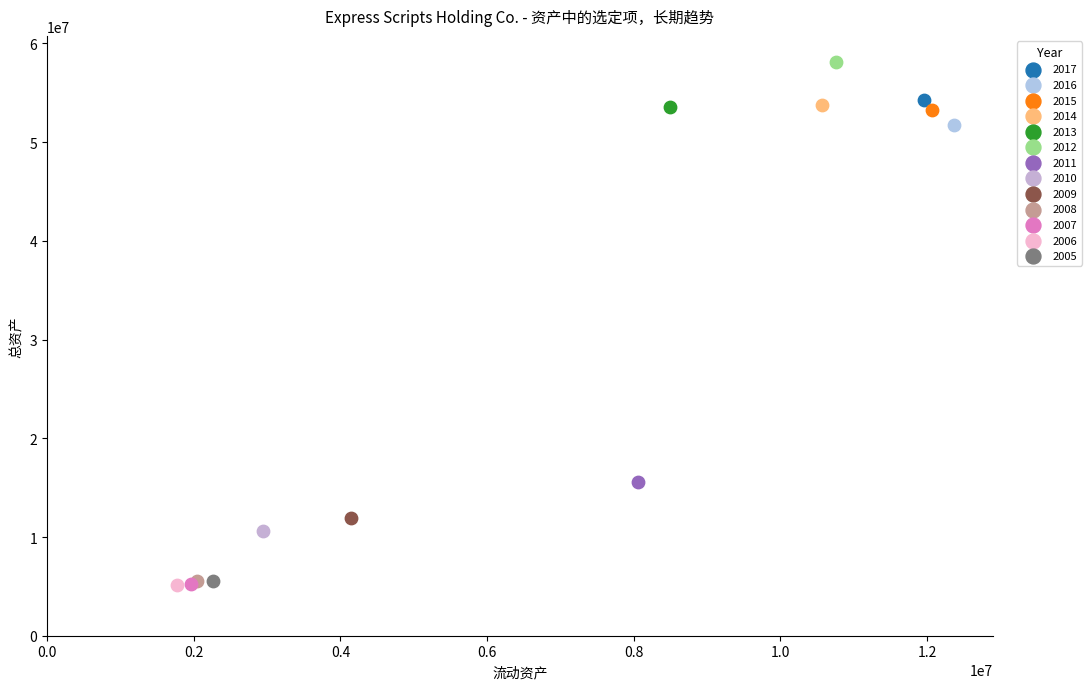

What are all the series names shown in the legend?

2017, 2016, 2015, 2014, 2013, 2012, 2011, 2010, 2009, 2008, 2007, 2006, 2005